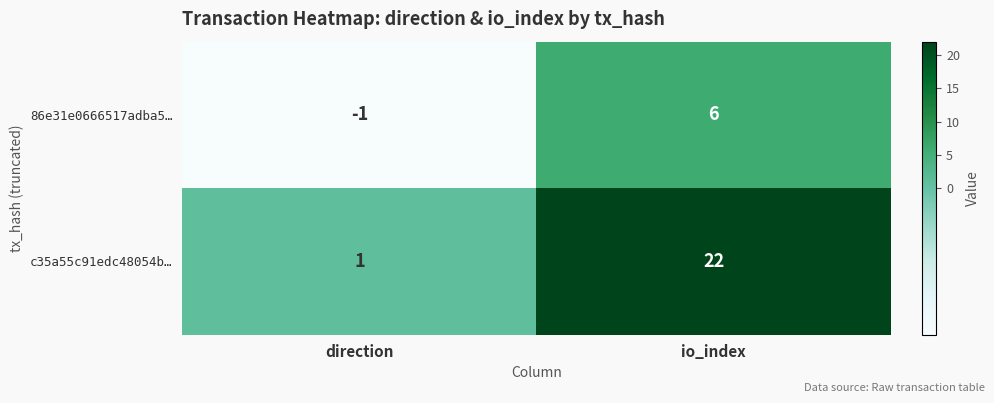

Which series has the largest total across all categories?

c35a55c91edc48054b…